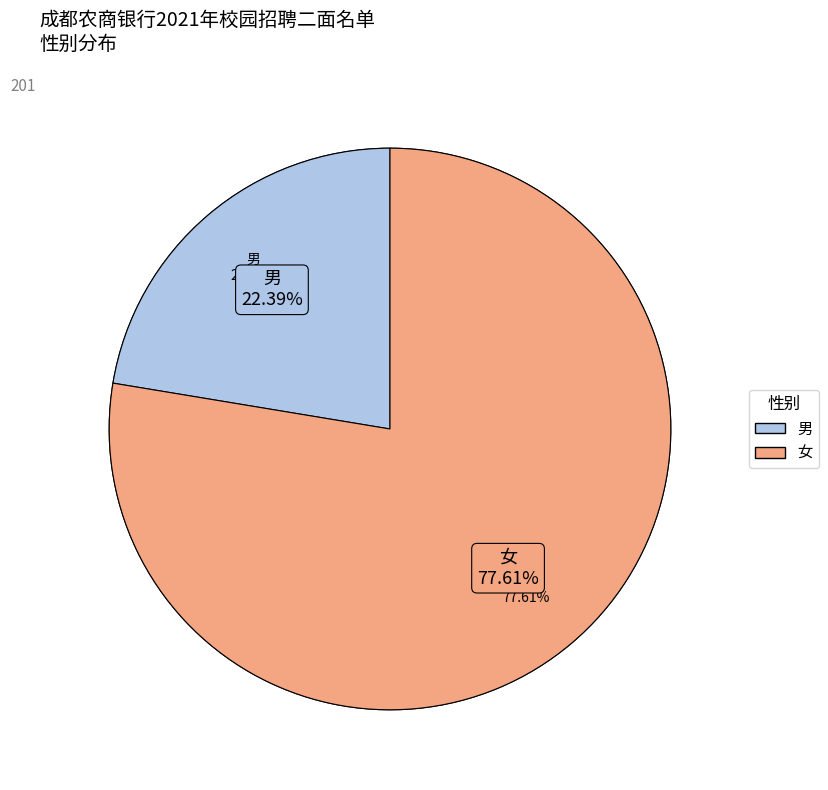

Which slice is the largest?

女